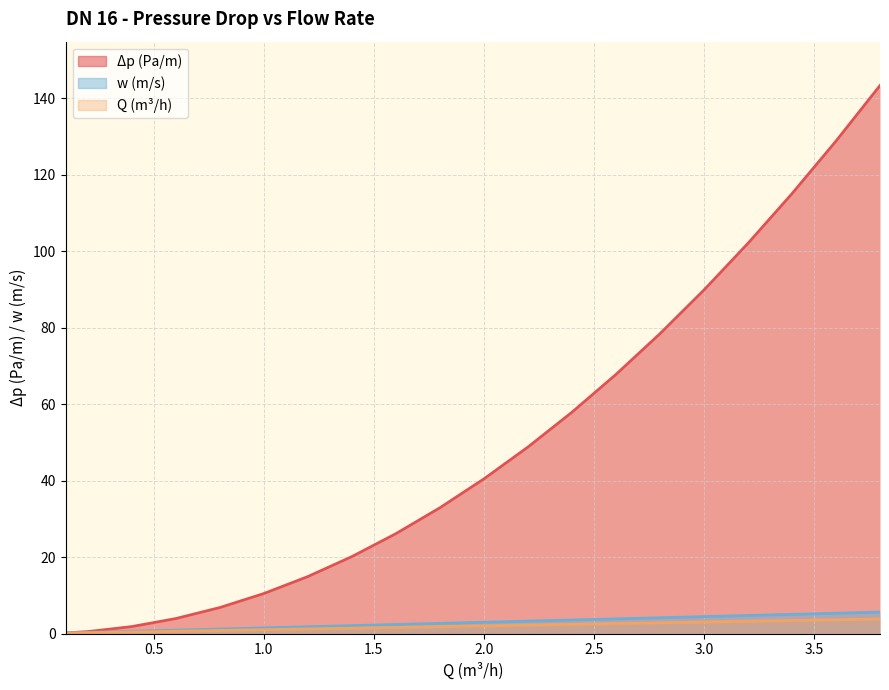

True or false: Q (m³/h) has a value of 3.8 at 2.6.

True